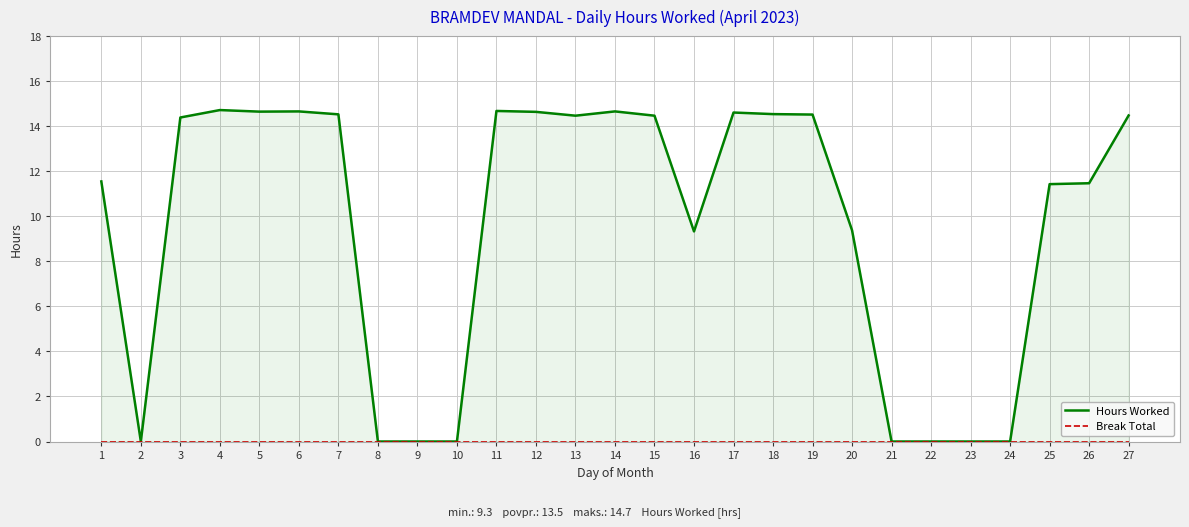

Reading right to left, transcribe all the data shown in this chart.

Hours Worked: 27=14.5	26=11.5	25=11.4	24=0.0	23=0.0	22=0.0	21=0.0	20=9.4	19=14.5	18=14.5	17=14.6	16=9.3	15=14.5	14=14.7	13=14.5	12=14.6	11=14.7	10=0.0	9=0.0	8=0.0	7=14.5	6=14.7	5=14.7	4=14.7	3=14.4	2=0.0	1=11.6
Break Total: 27=0.0	26=0.0	25=0.0	24=0.0	23=0.0	22=0.0	21=0.0	20=0.0	19=0.0	18=0.0	17=0.0	16=0.0	15=0.0	14=0.0	13=0.0	12=0.0	11=0.0	10=0.0	9=0.0	8=0.0	7=0.0	6=0.0	5=0.0	4=0.0	3=0.0	2=0.0	1=0.0